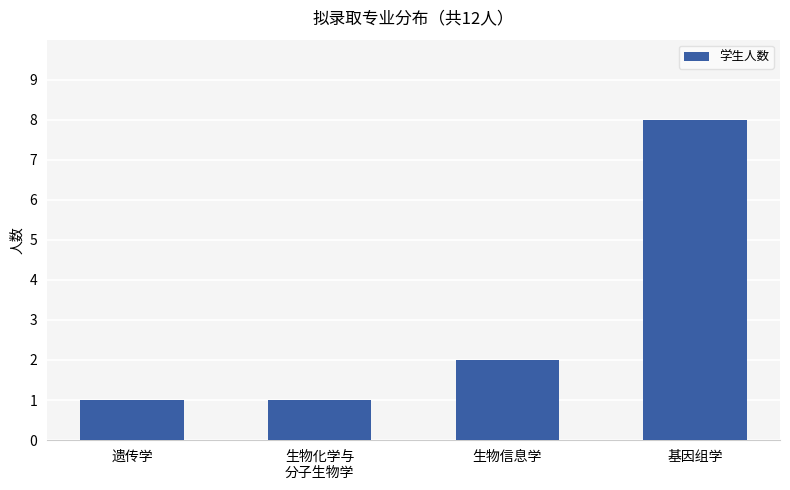

Reading right to left, list all the values displayed in this chart.

8	2	1	1